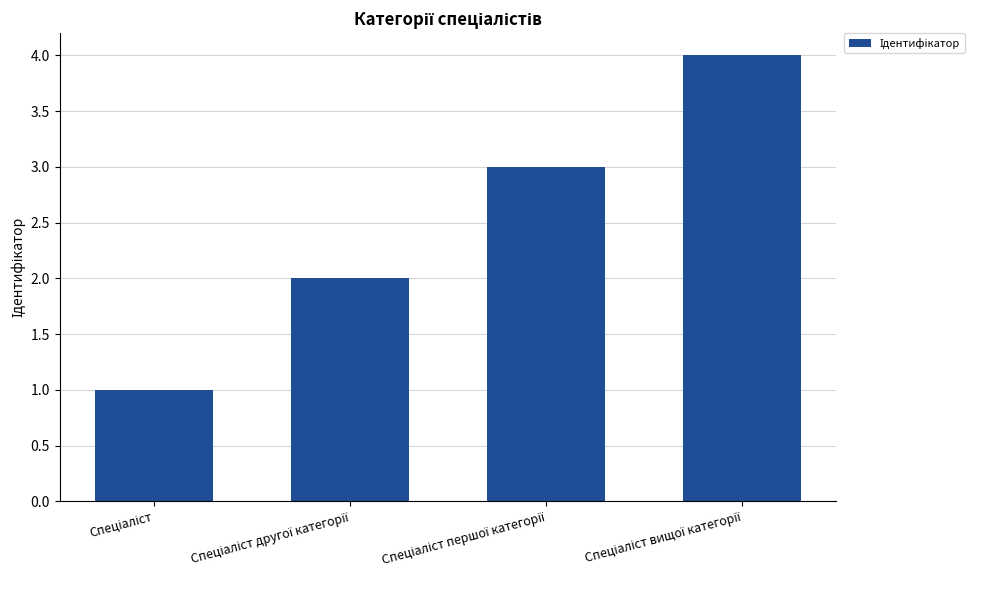

Count the values in the range 2 to 4.

3